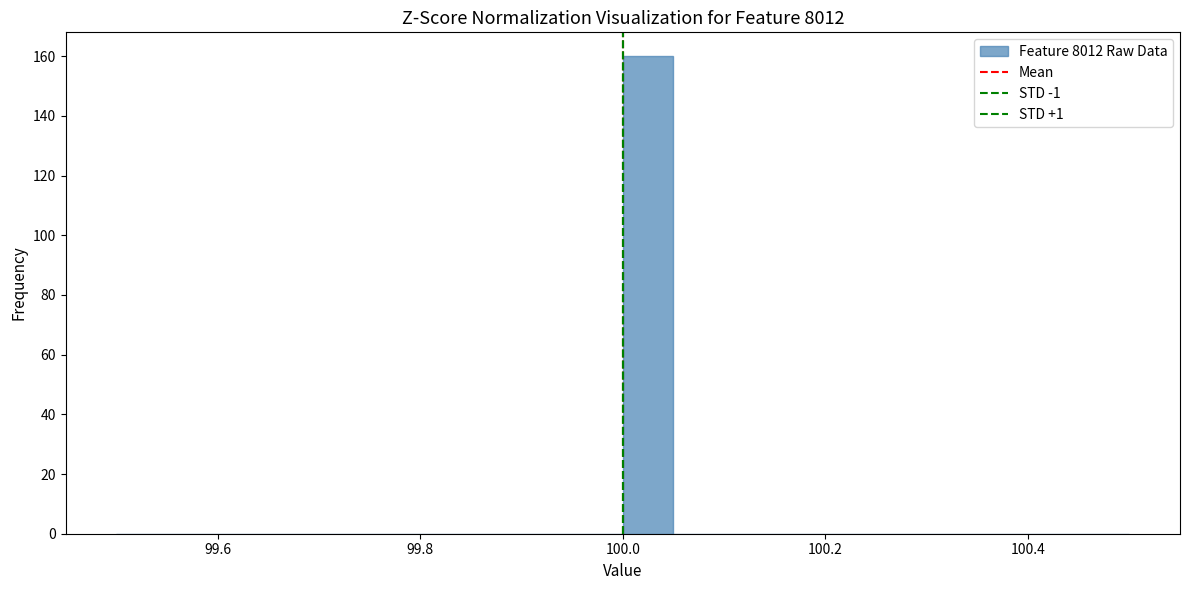

Around what value on the x-axis is the tallest bar? Give the approximate position of its centre, as read against the axis.

100.02